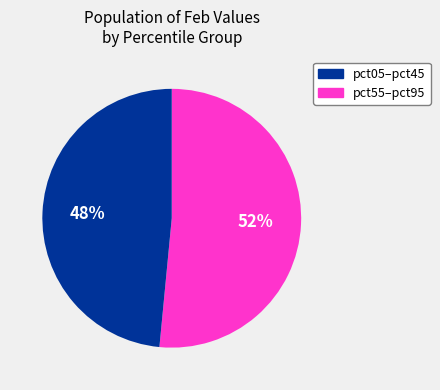

Does any single category account for the majority?

Yes